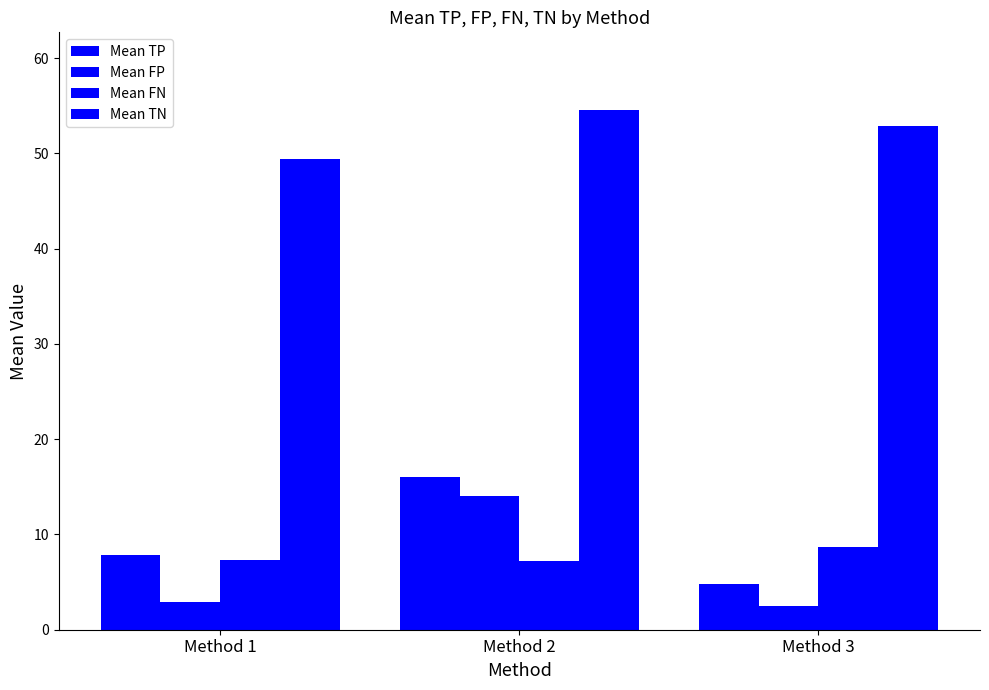

Which series has the largest total across all categories?

Mean TN